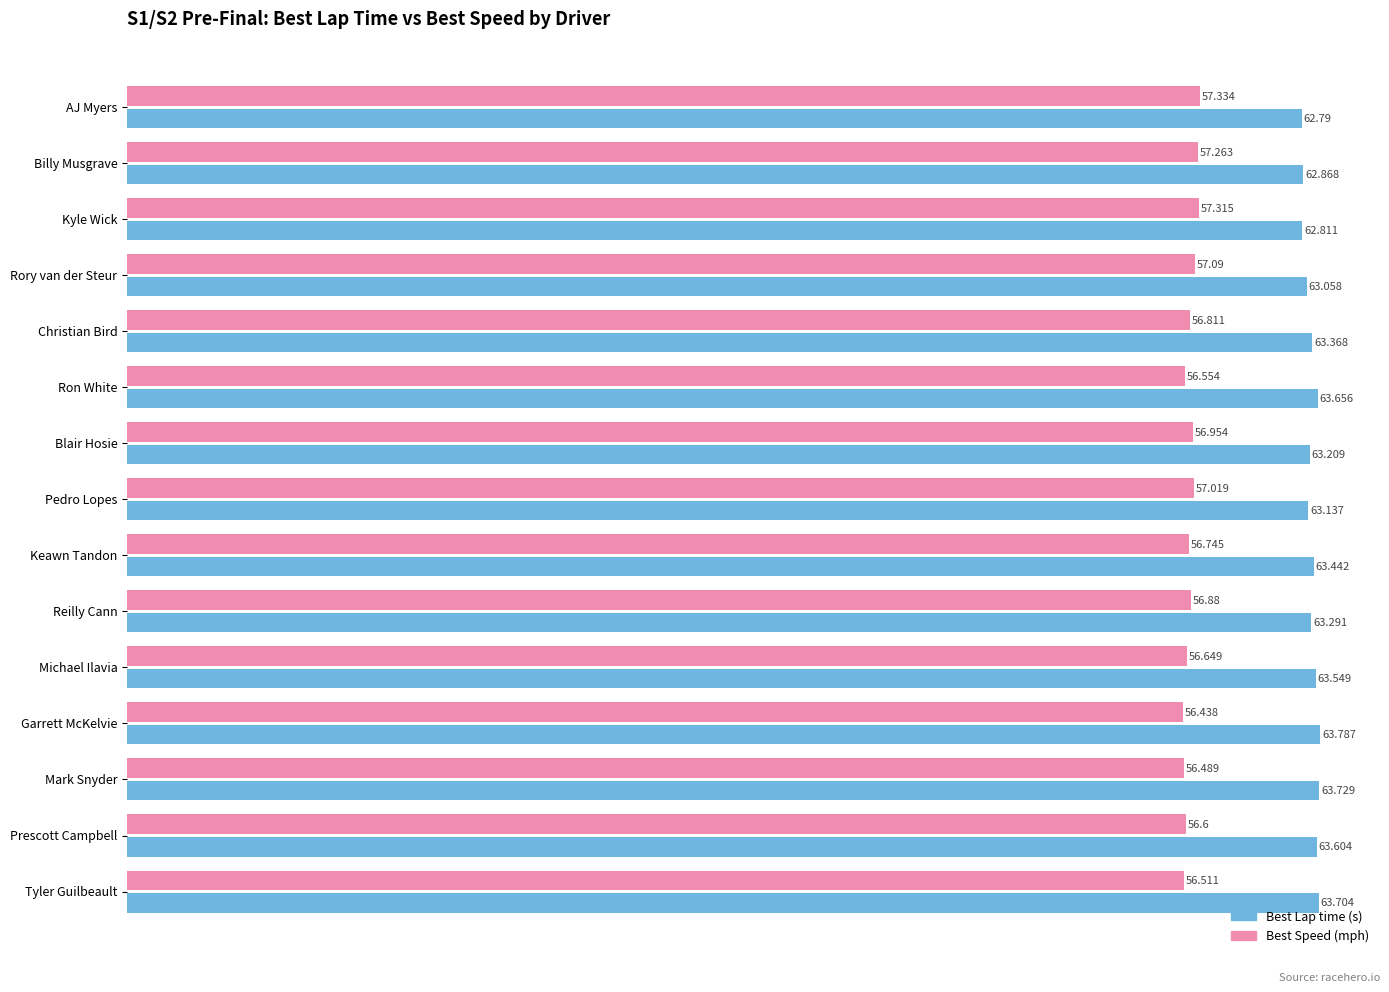

Which label corresponds to the smallest value in the chart?

Garrett McKelvie